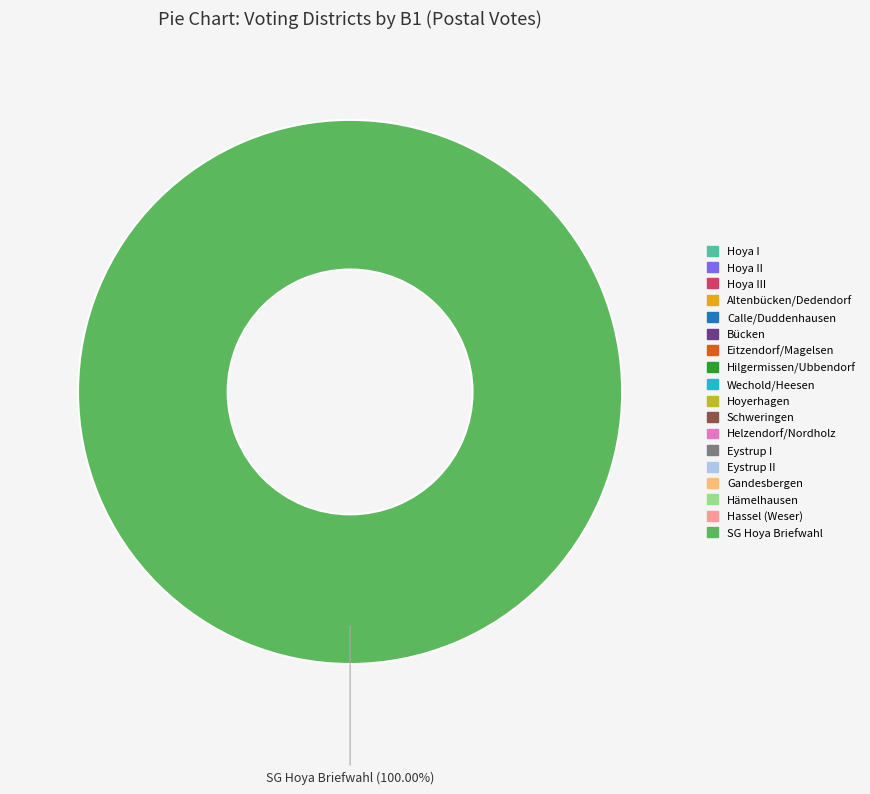

Between Hassel (Weser) and Eystrup I, which is larger?

Hassel (Weser)